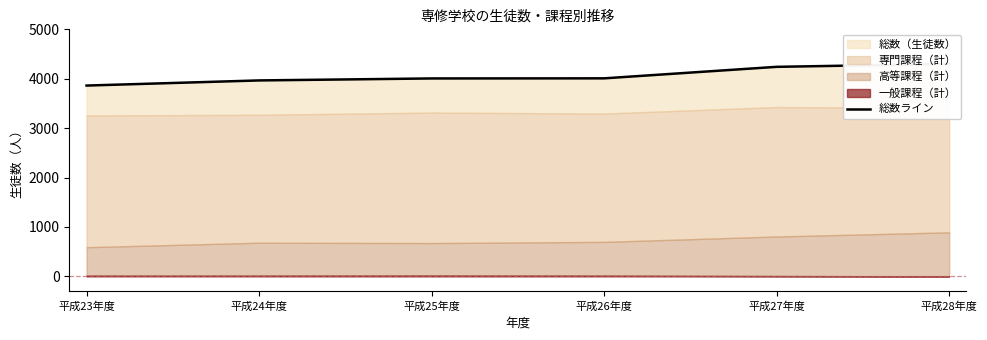

What is the minimum value shown in the chart?

3862